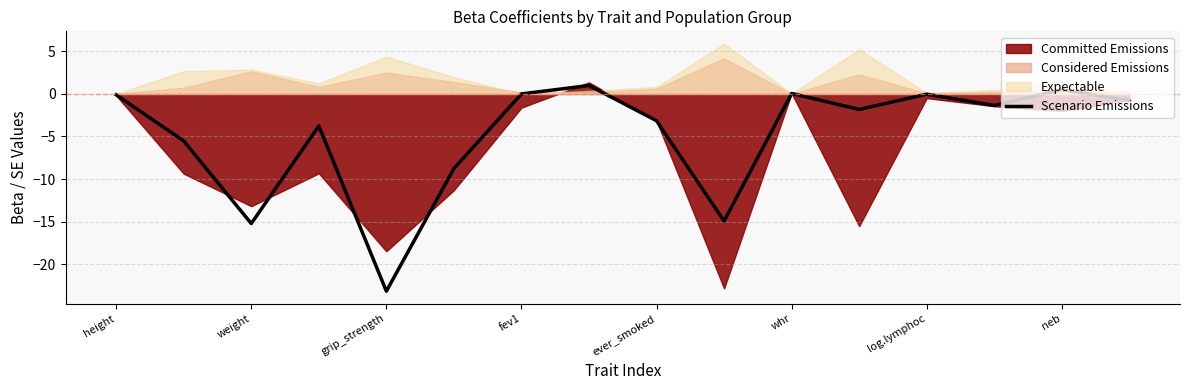

What is the smallest value displayed?

-23.2